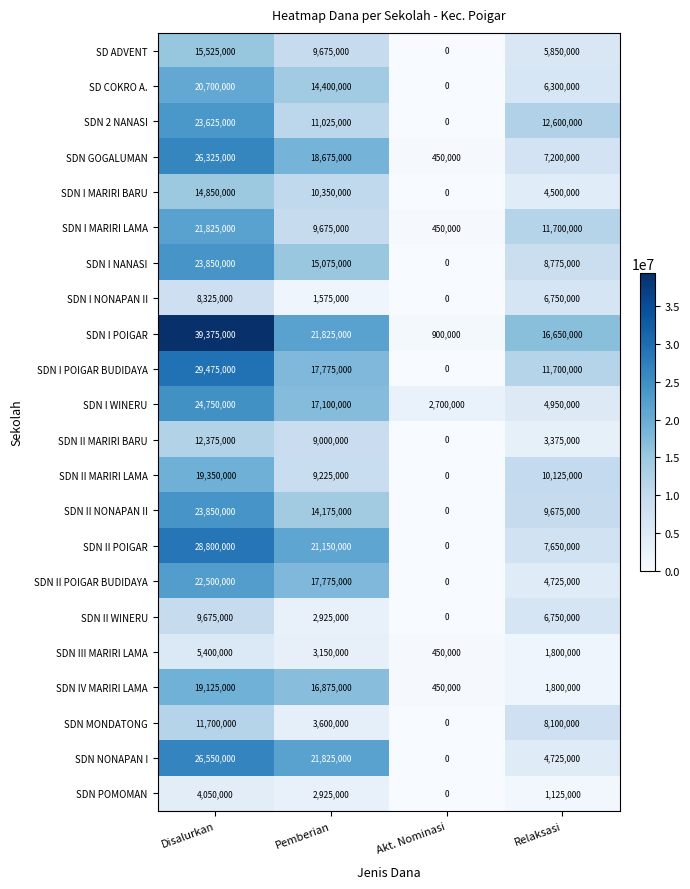

Rank the categories by SDN I WINERU value from highest to lowest.

Disalurkan, Pemberian, Relaksasi, Akt. Nominasi